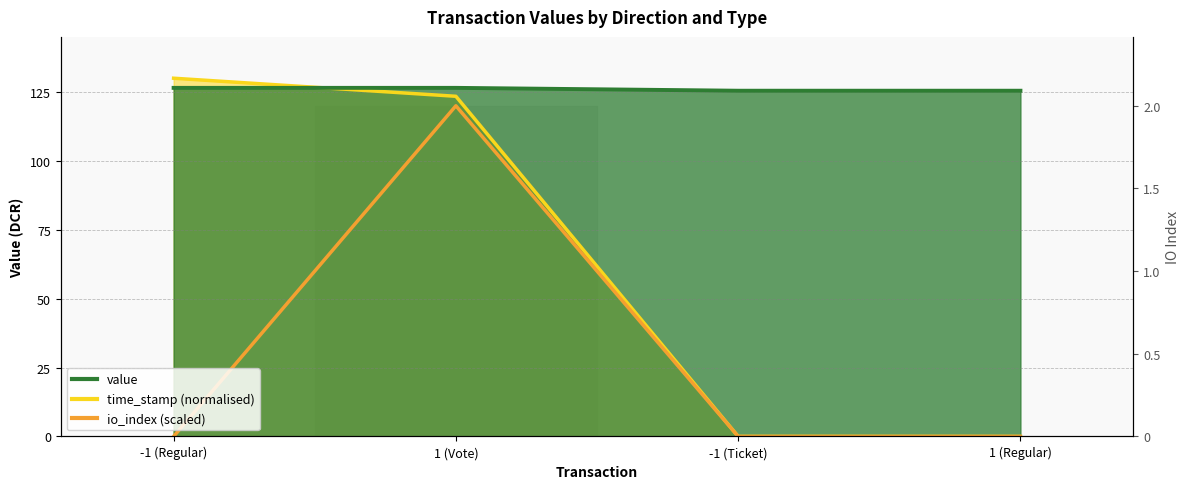

List the labels in order of time_stamp value, smallest first.

1 (Regular), -1 (Ticket), 1 (Vote), -1 (Regular)